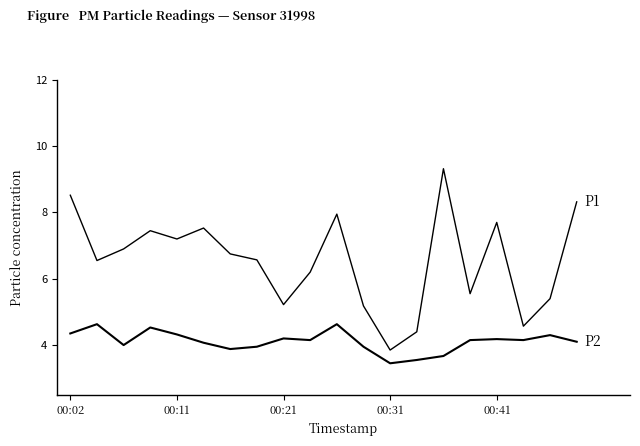

Reading left to right, what are all the values shown in this chart?

P2: 4.3	4.6	4.0	4.5	4.3	4.1	3.9	4.0	4.2	4.2	4.6	4.0	3.5	3.5	3.7	4.2	4.2	4.2	4.3	4.1
P1: 8.5	6.5	6.9	7.5	7.2	7.5	6.8	6.6	5.2	6.2	8.0	5.2	3.9	4.4	9.3	5.5	7.7	4.6	5.4	8.3